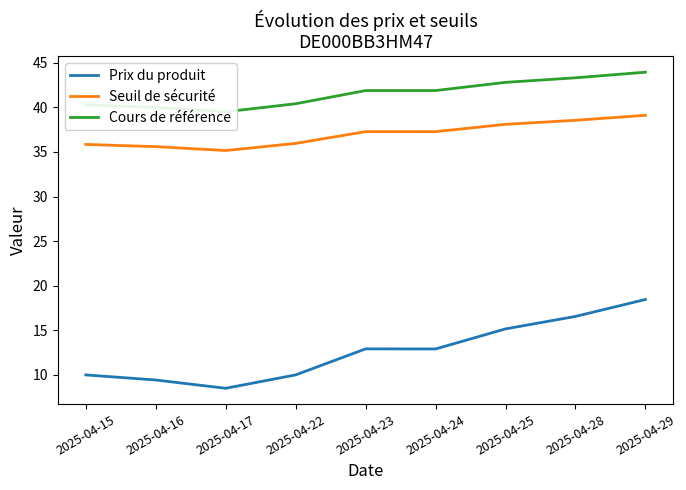

What is the average value of the Cours de référence series?

41.6